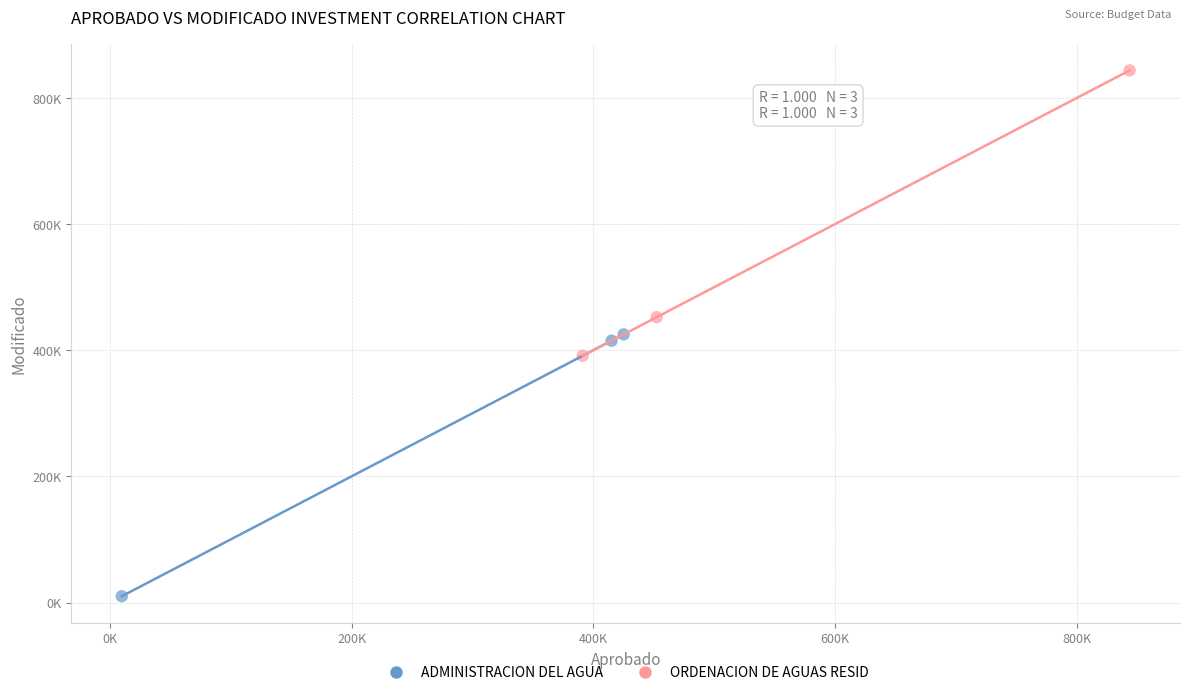

Which series contains the highest Y value?

ORDENACION DE AGUAS RESID